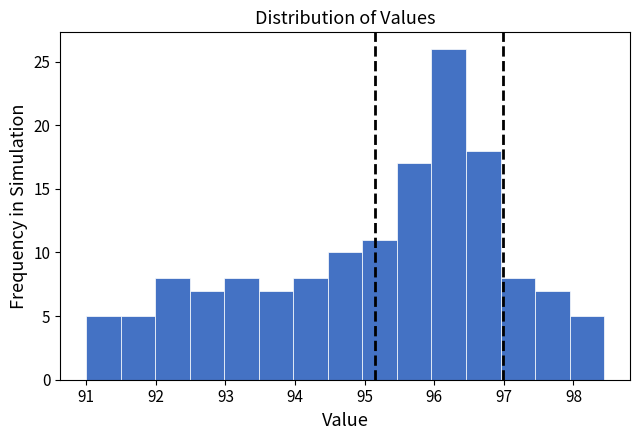

Which range on the x-axis has the tallest bar?

96.0 to 96.5